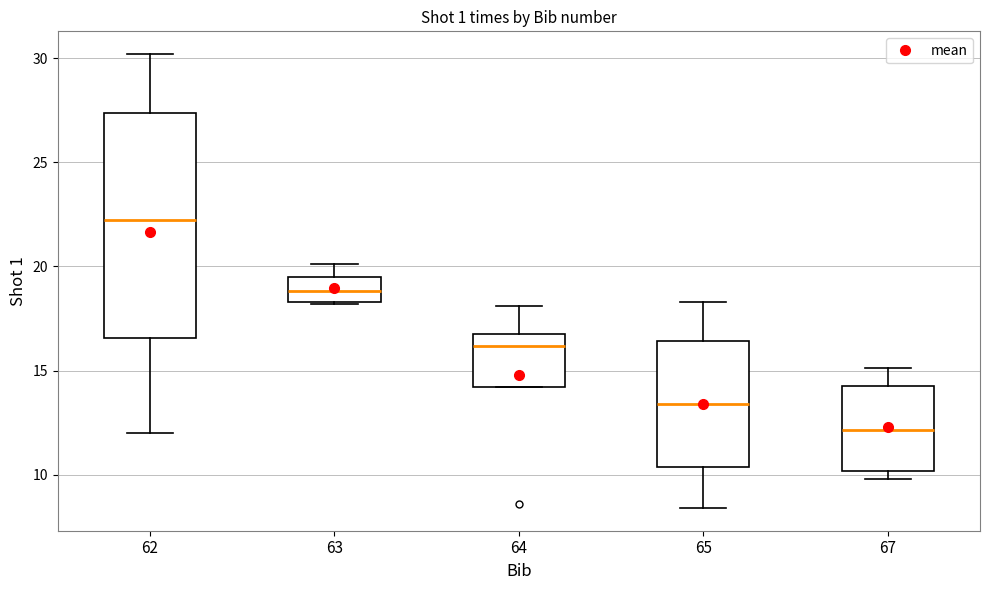

Which box's median line is the highest?

62